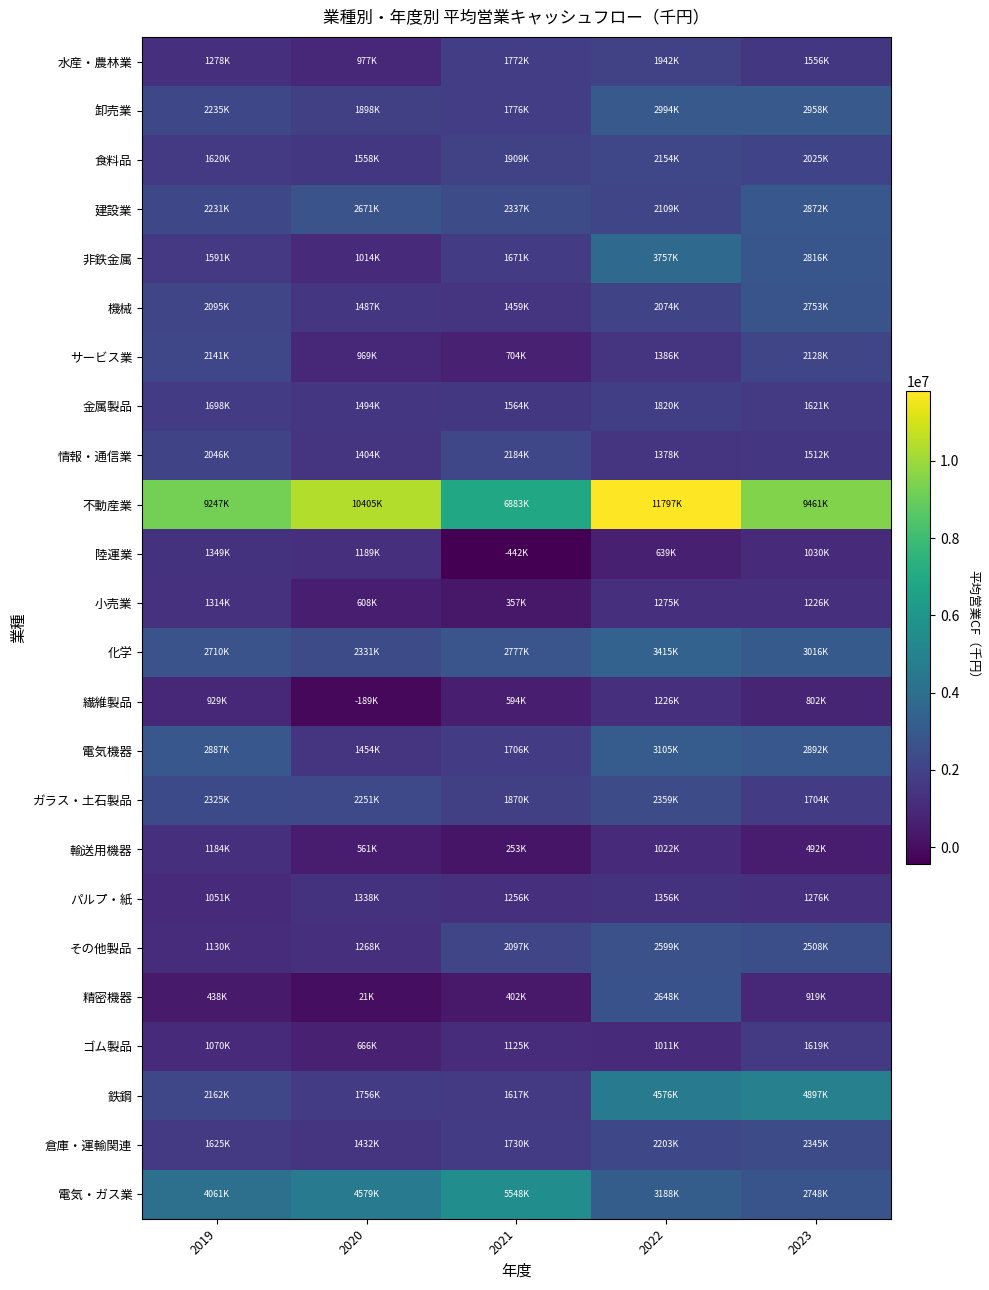

At which category is the sum across all series the highest?

2022